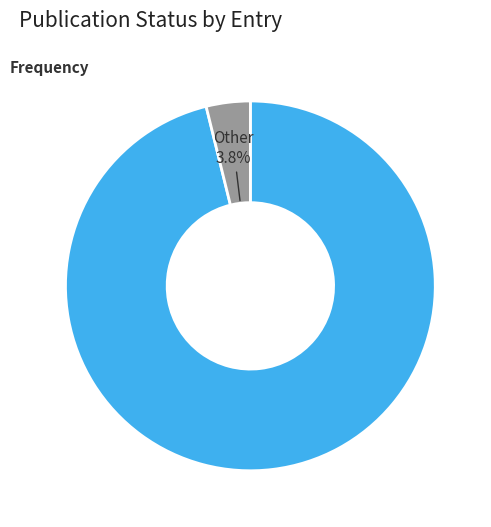

Does any single category account for the majority?

Yes